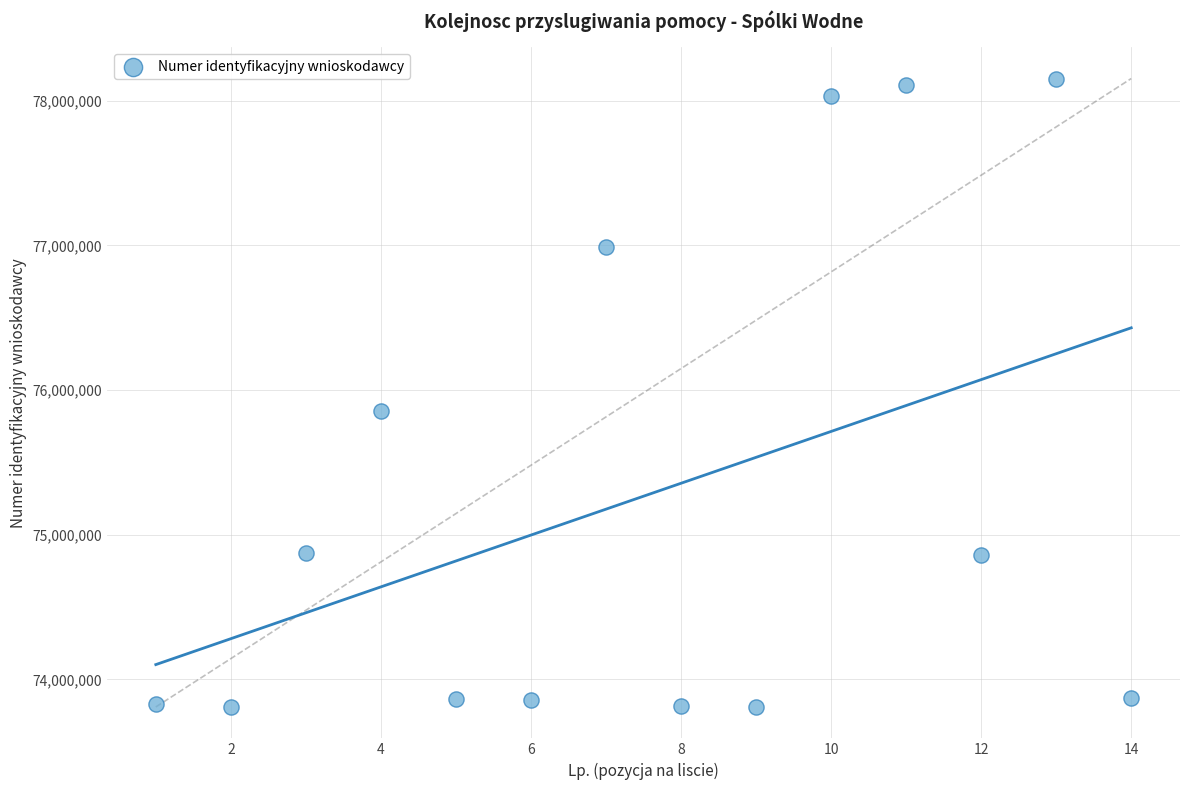

What is the range of Y values (max minus min)?

4342271